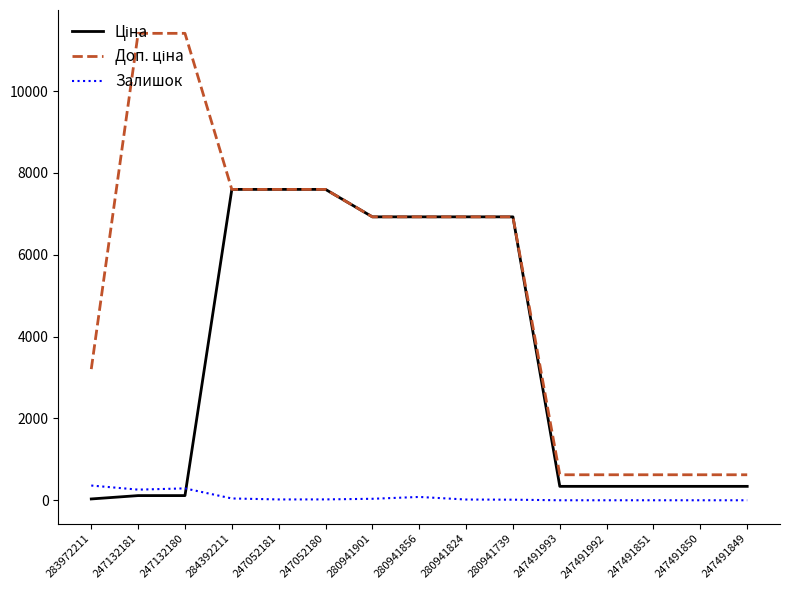

True or false: Залишок has a value of 81.0 at 280941856.

True